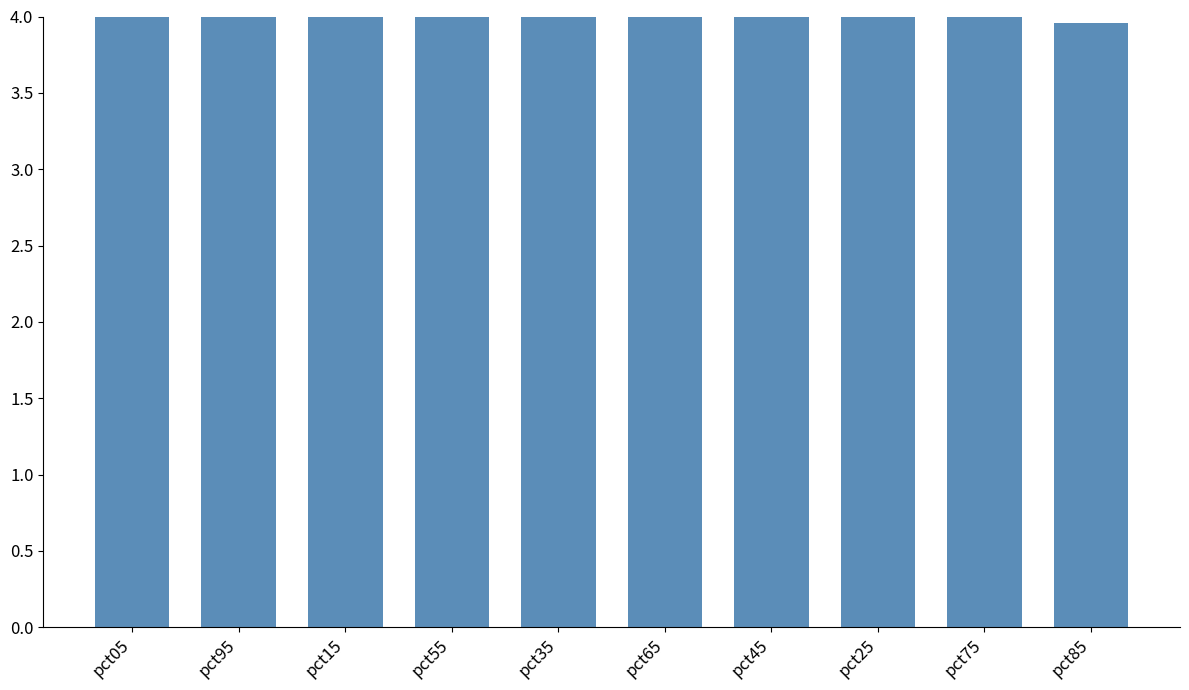

What is the average value?

5.1